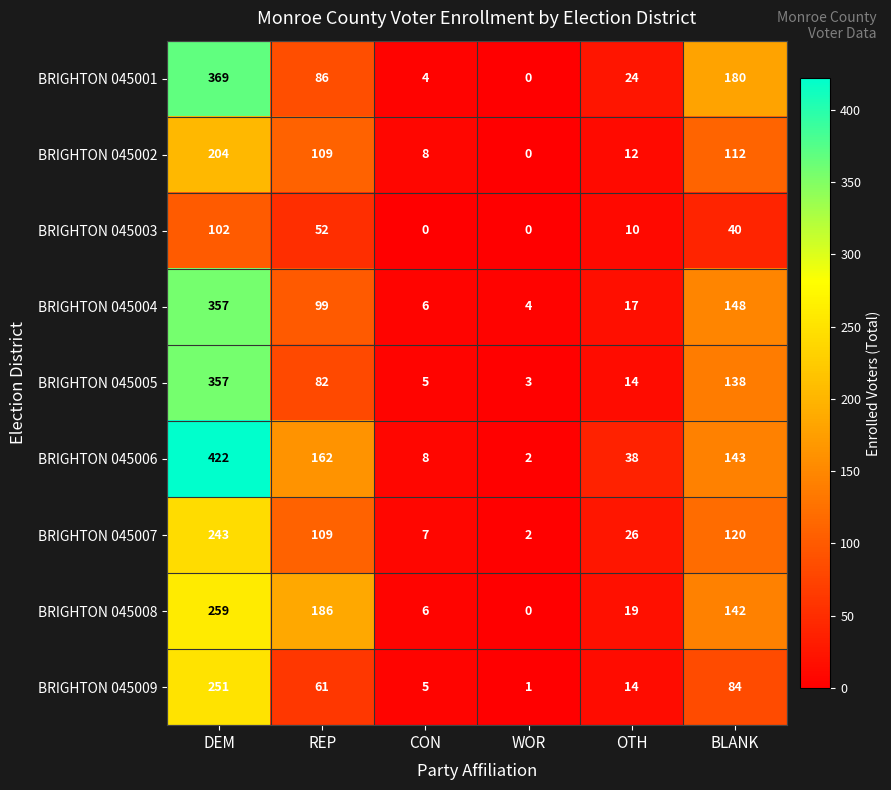

True or false: BRIGHTON 045004 has a value of 117 at DEM.

False